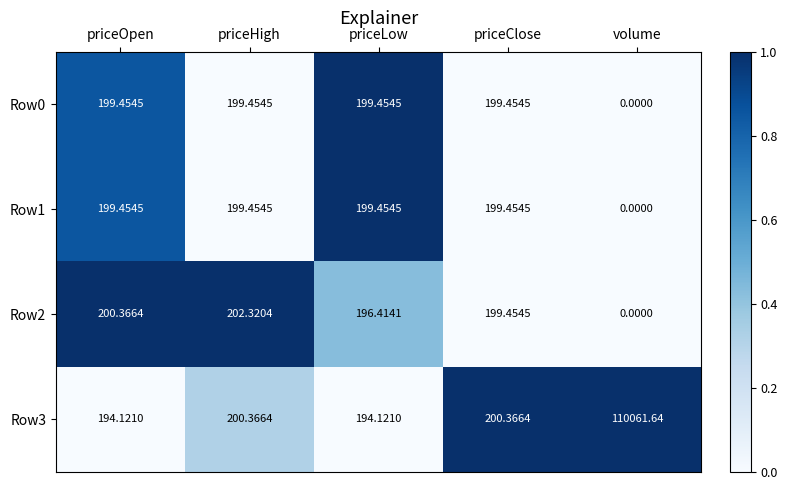

At which label does Row1 reach its minimum?

volume